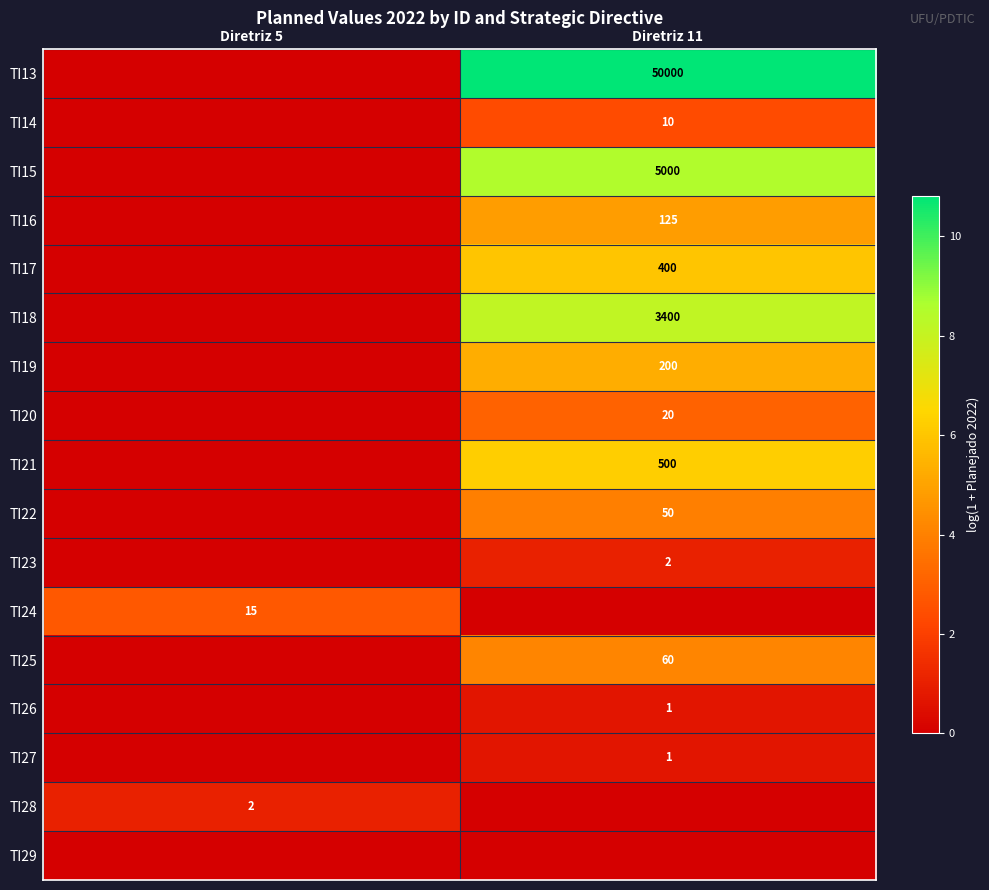

Which has a higher value, Diretriz 5 or Diretriz 11?

Diretriz 11